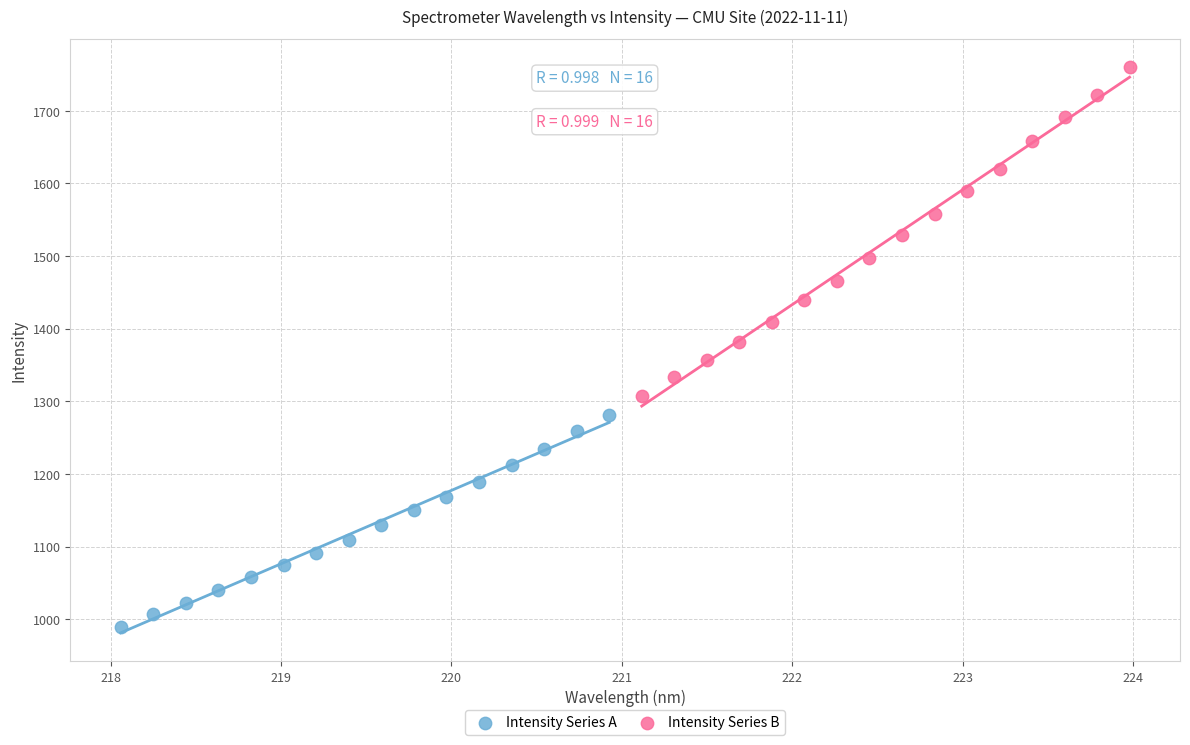

Which series has the largest Y range (max minus min)?

Intensity Series B